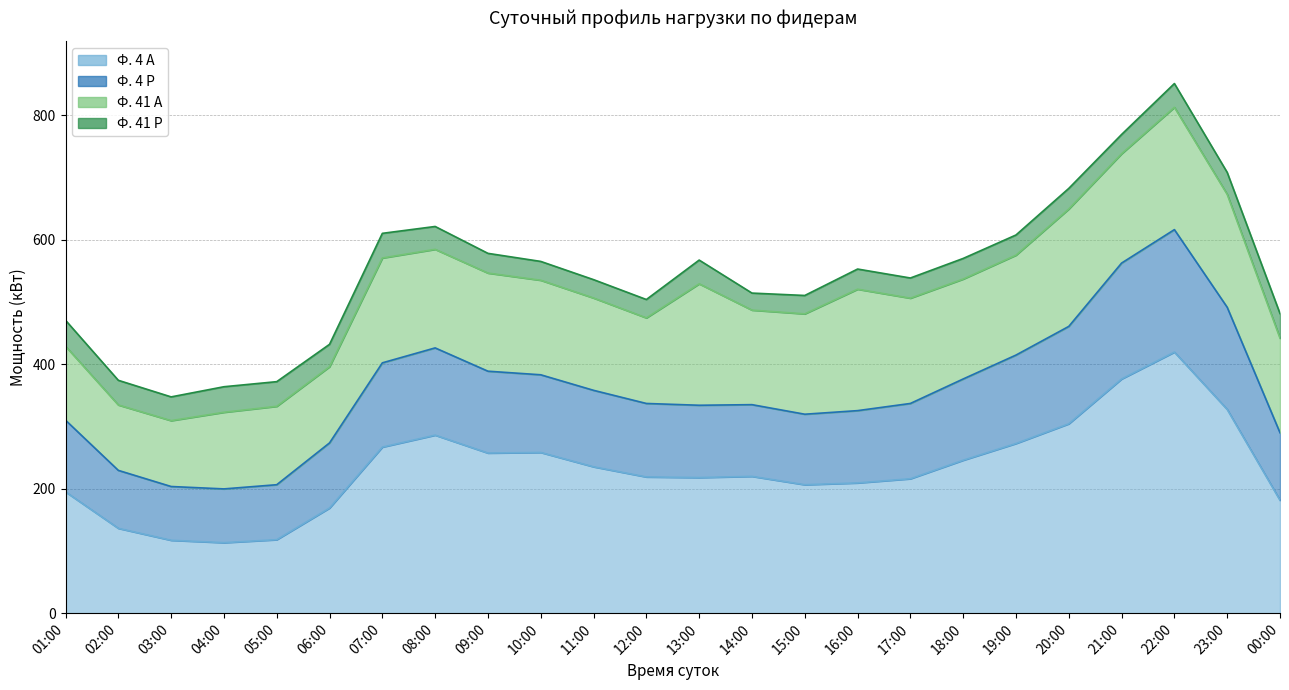

In Ф. 4 А, how many points are lower than both neighbors (excluding endpoints)?

4